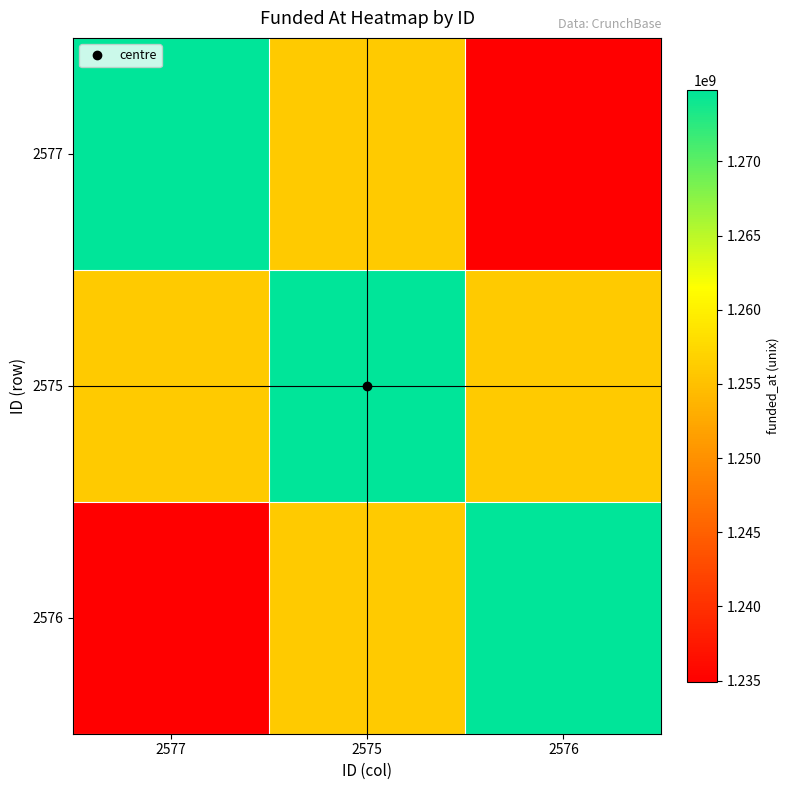

Reading right to left, what are all the values shown in this chart?

2577: 2576=1234915200	2575=1256083200	2577=1274832000
2575: 2576=1256083200	2575=1274832000	2577=1256083200
2576: 2576=1274832000	2575=1256083200	2577=1234915200